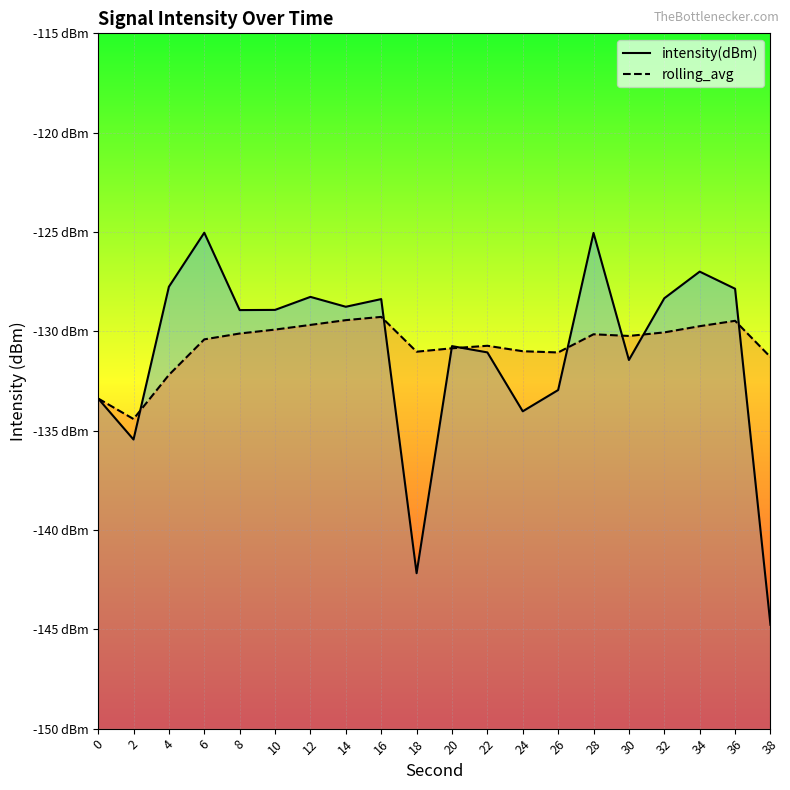

Which category has the highest value in the intensity(dBm) line series?

6